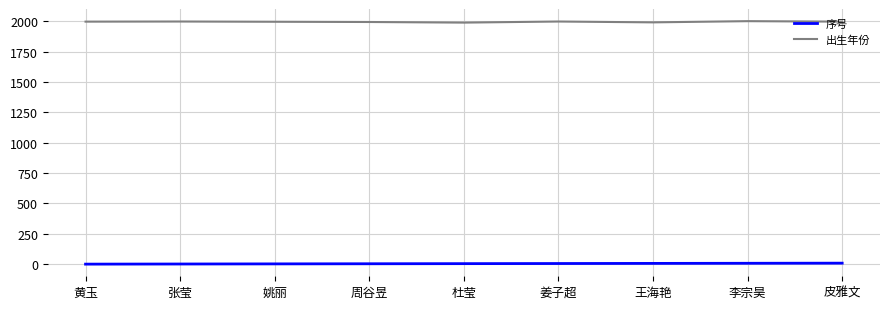

True or false: 序号 and 出生年份 intersect in this chart.

False